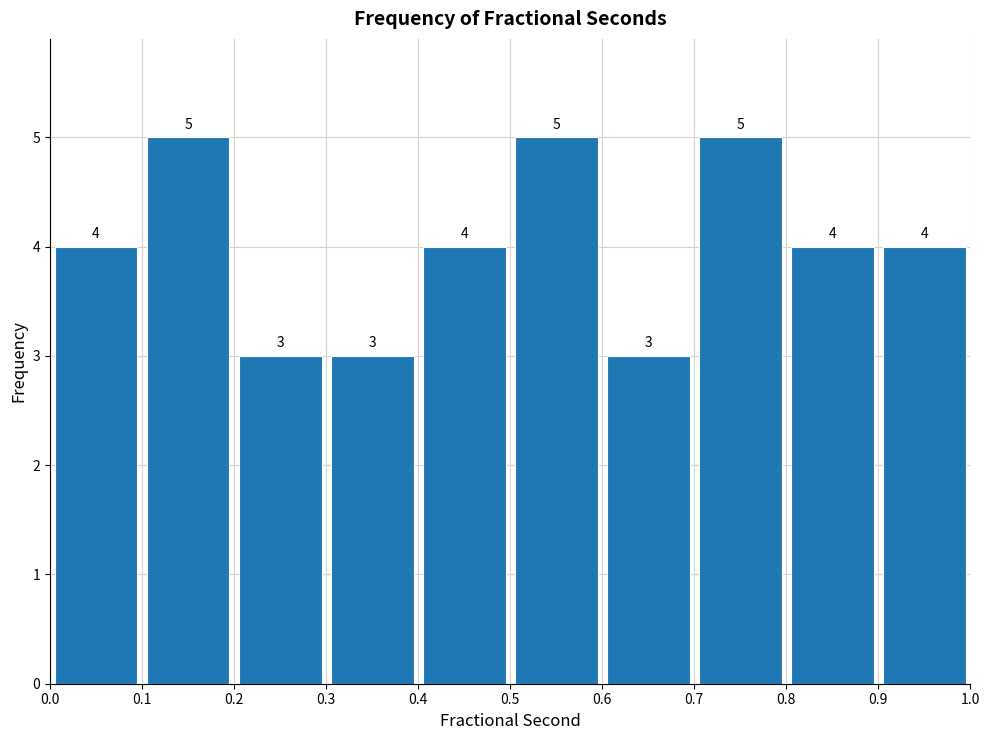

What is the height of the bar covering 0.1 to 0.2 on the x-axis?

5